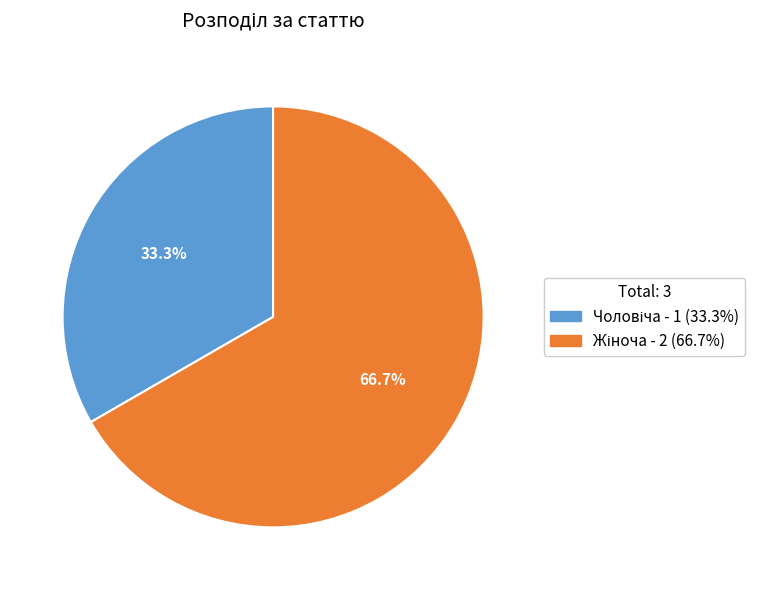

Is there any slice that represents more than half of the pie?

Yes